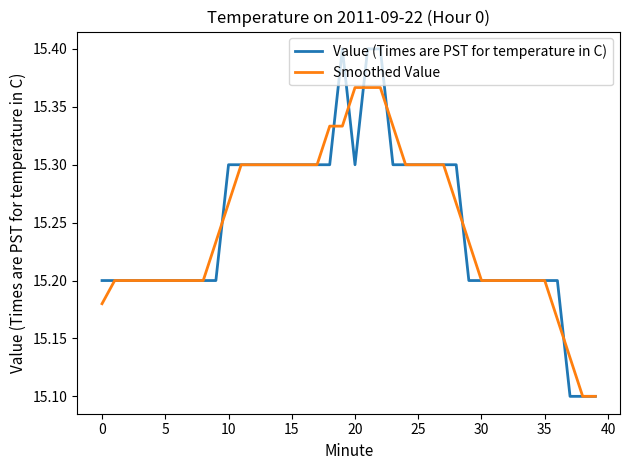

Which series has the largest range (max minus min)?

Value (Times are PST for temperature in C)